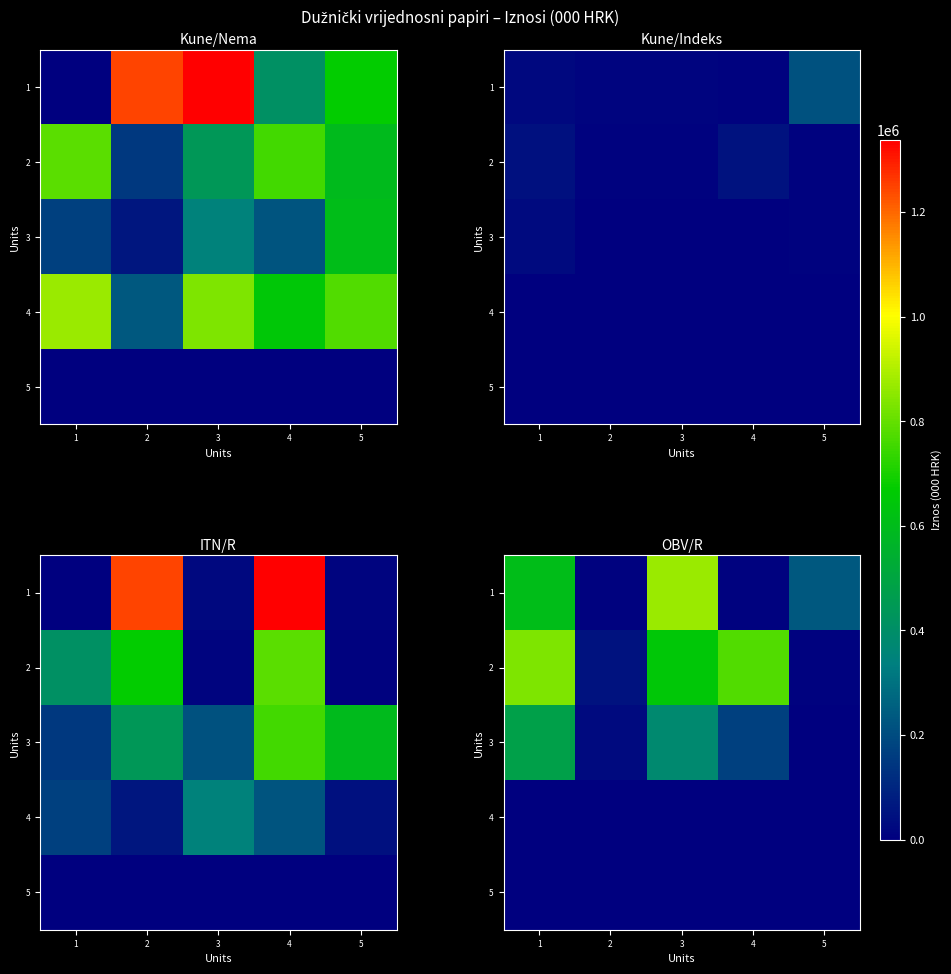

What is the spread (max minus min) of values at 3?

870324